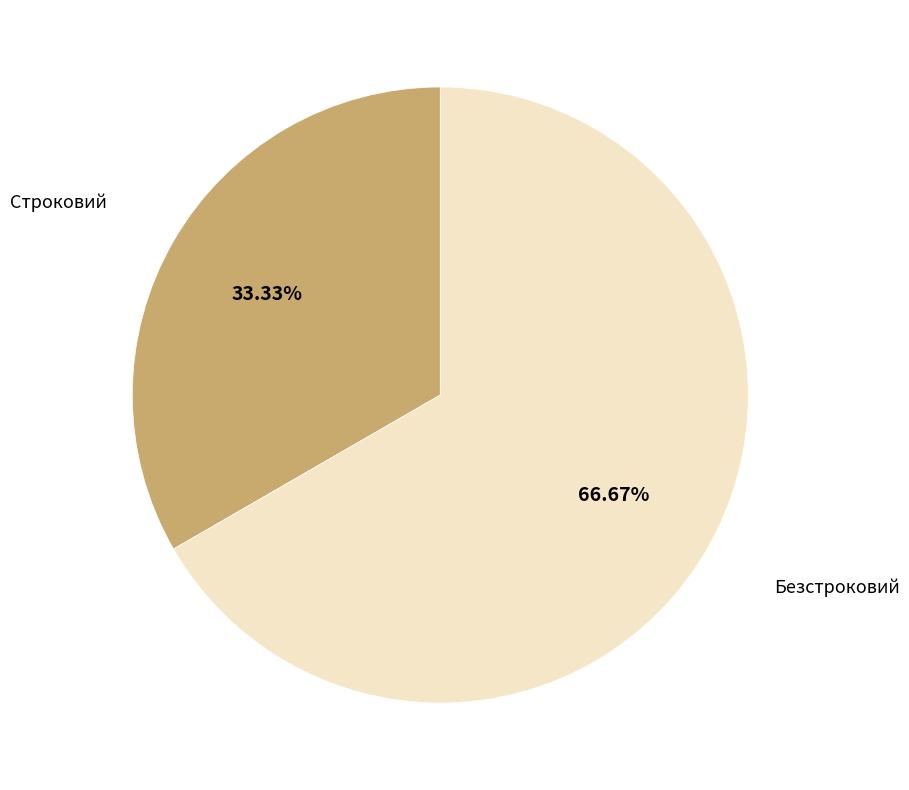

Is there any slice that represents more than half of the pie?

Yes